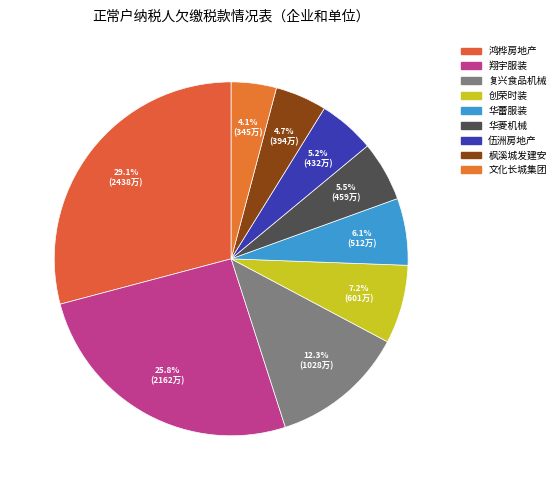

Which slice is the smallest?

广东文化长城集团股份有限公司